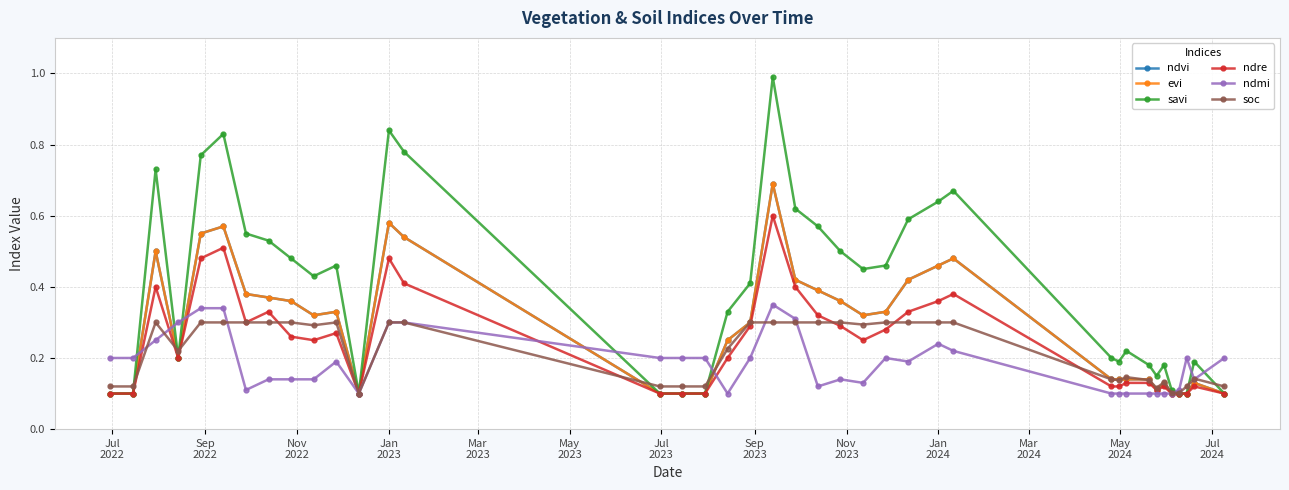

Does the chart have visible grid lines?

Yes